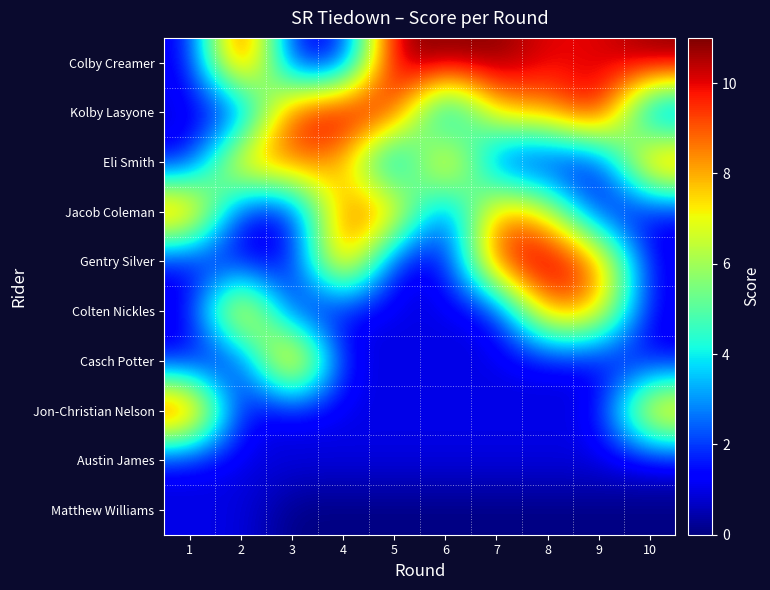

What is the difference between the highest and lowest values at 6?

11